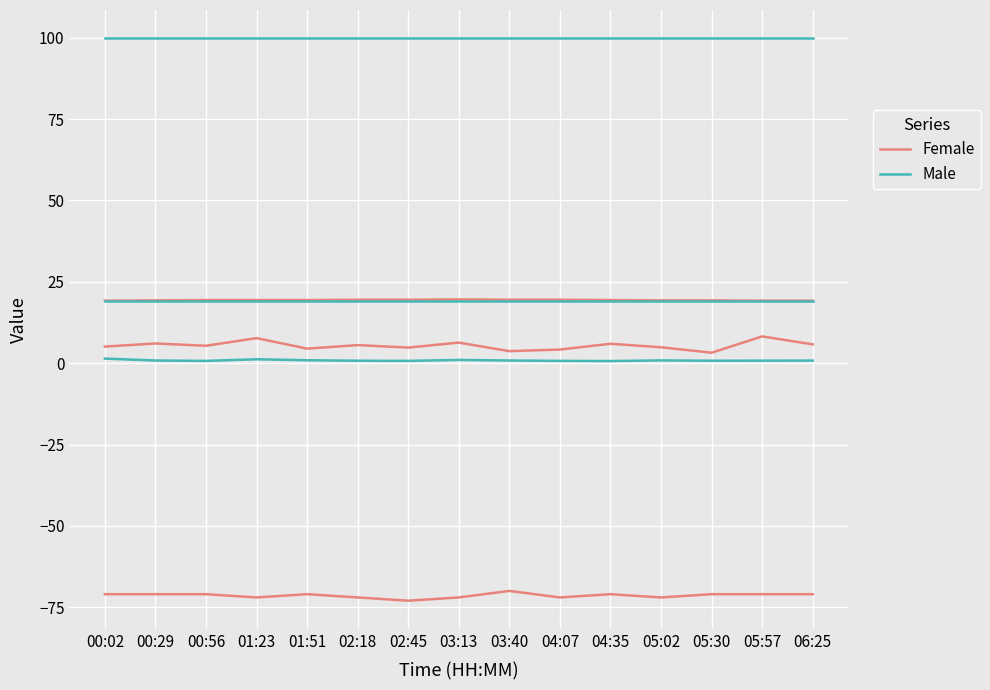

What is the highest value of the Female series?

19.6